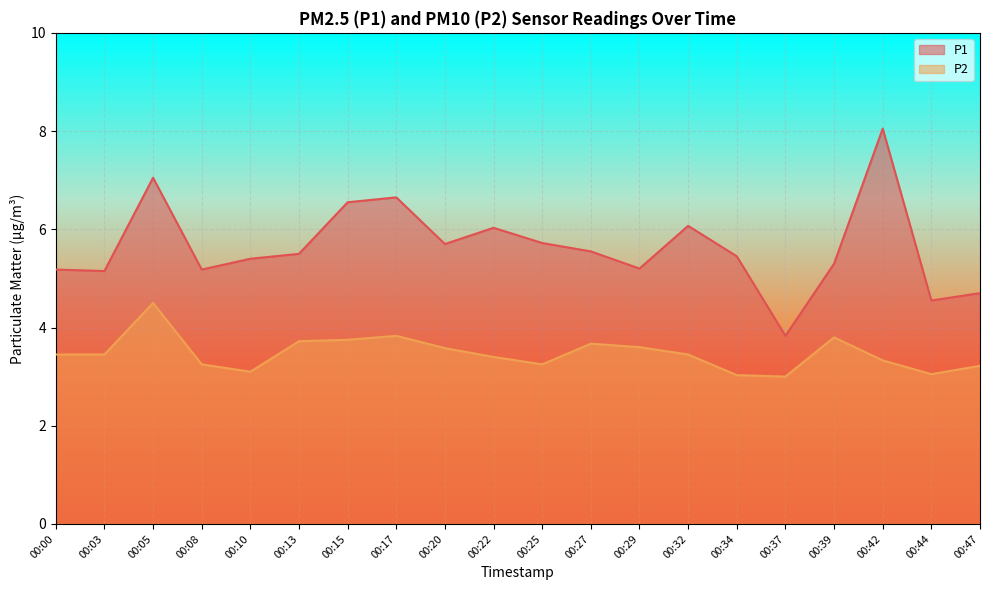

At which category does P1 reach its first local peak?

00:05